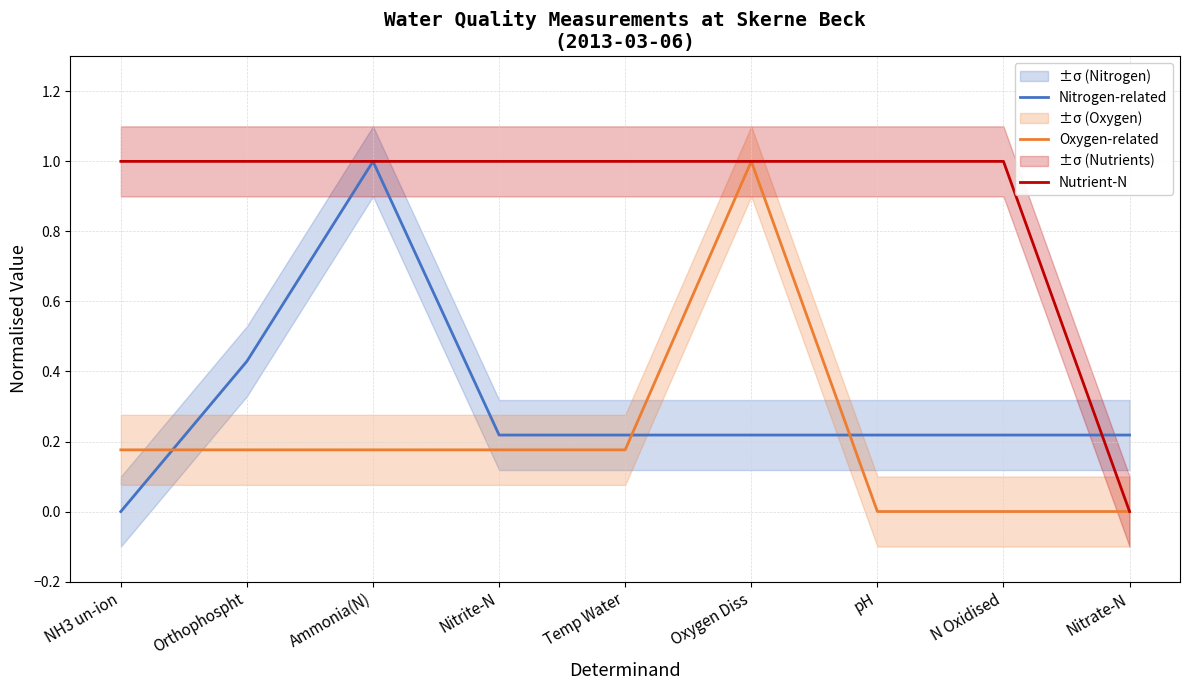

What is the difference between the maximum and minimum values in the Oxygen-related series?

1.0